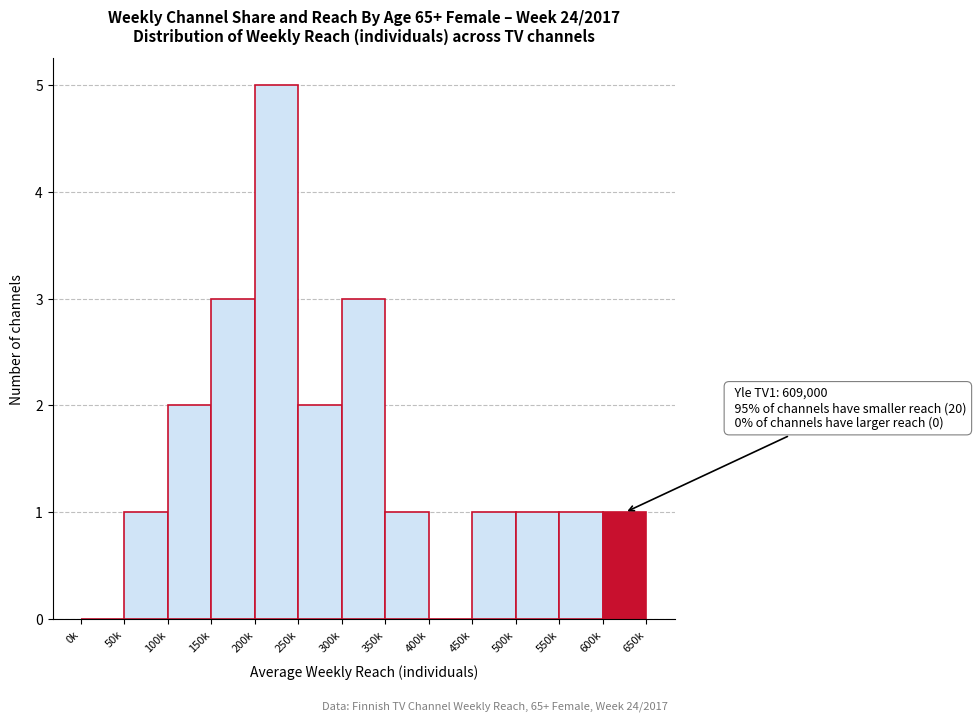

Reading left to right, list all the values displayed in this chart.

0k=0	50k=1	100k=2	150k=3	200k=5	250k=2	300k=3	350k=1	400k=0	450k=1	500k=1	550k=1	600k=1